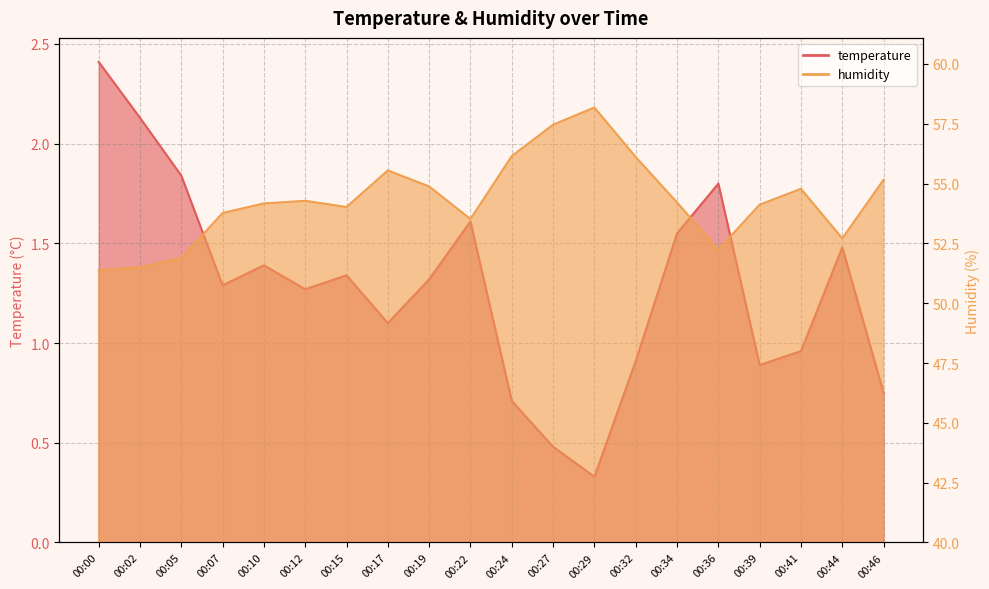

Where is the first local minimum for temperature?

00:07